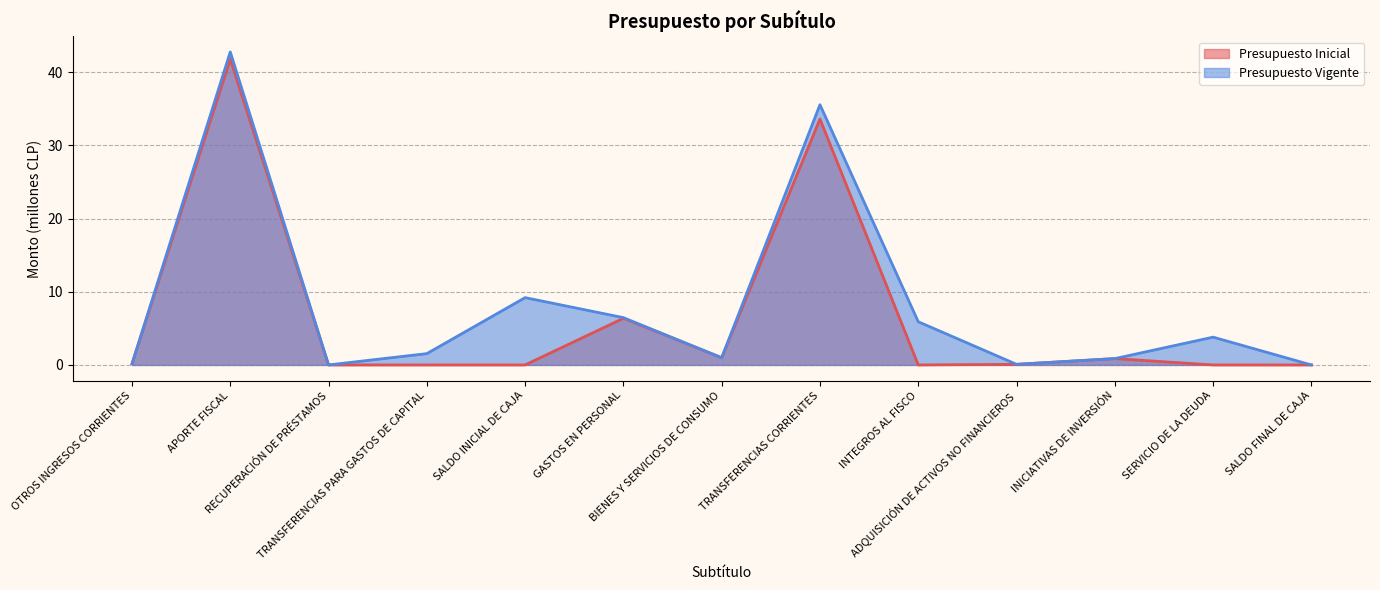

Does the chart have visible grid lines?

Yes